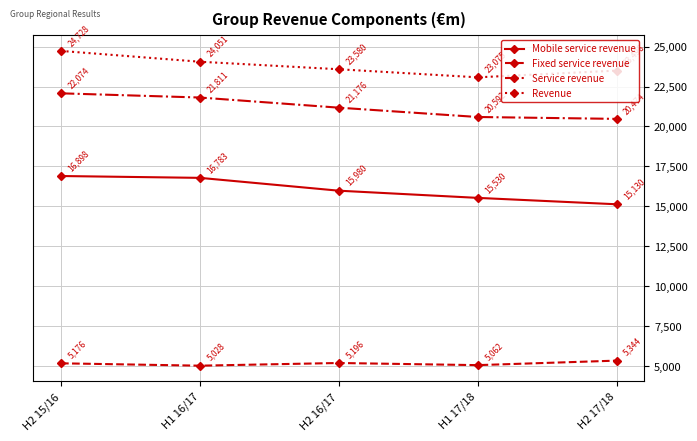

Where is Revenue nearest to the value 23901?

H1 16/17